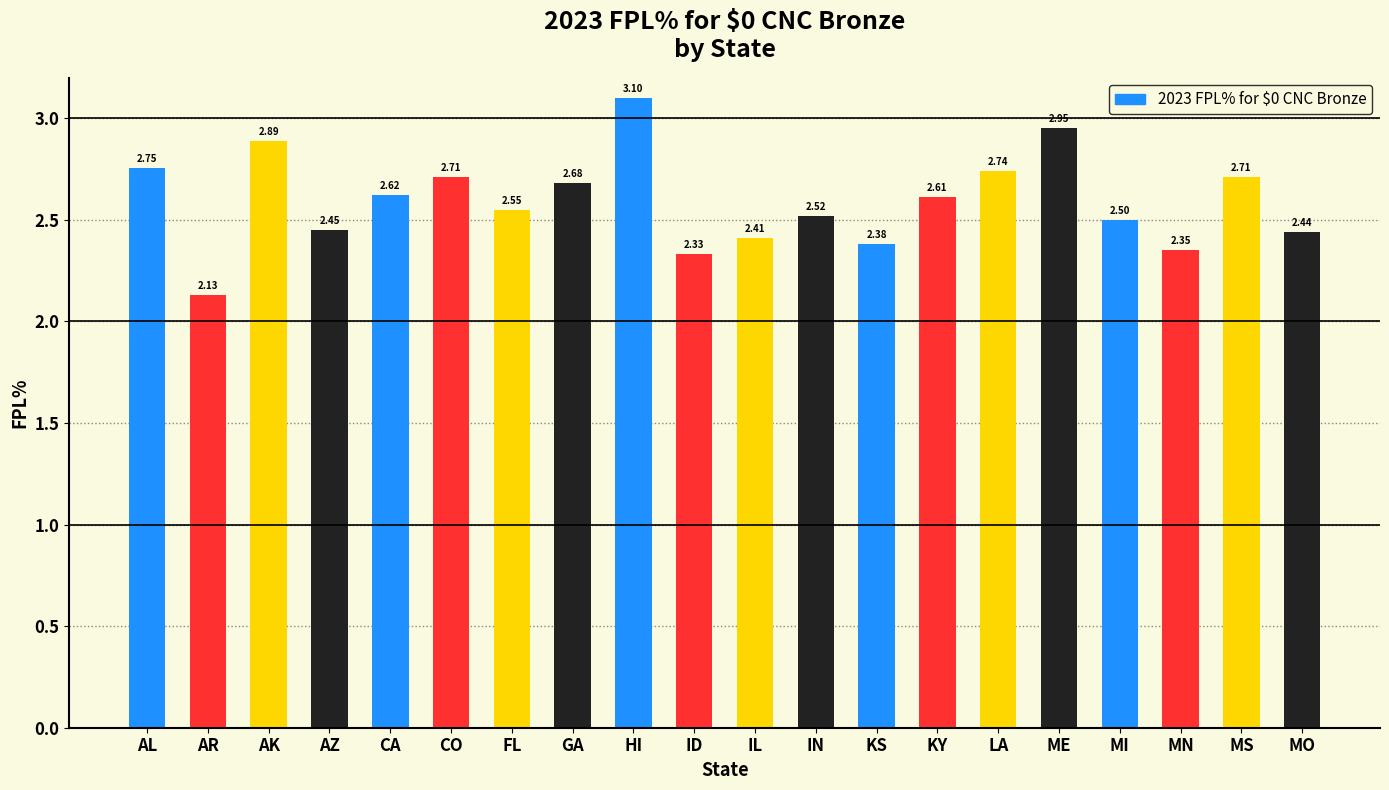

What is the label of the 20th bar from the right?

AL